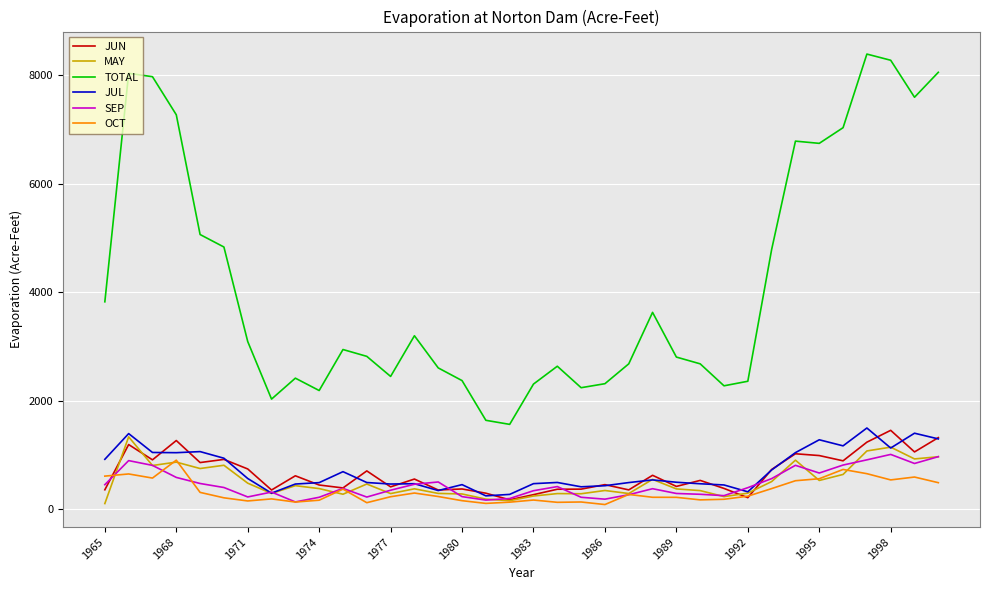

Which series has the largest total across all categories?

TOTAL